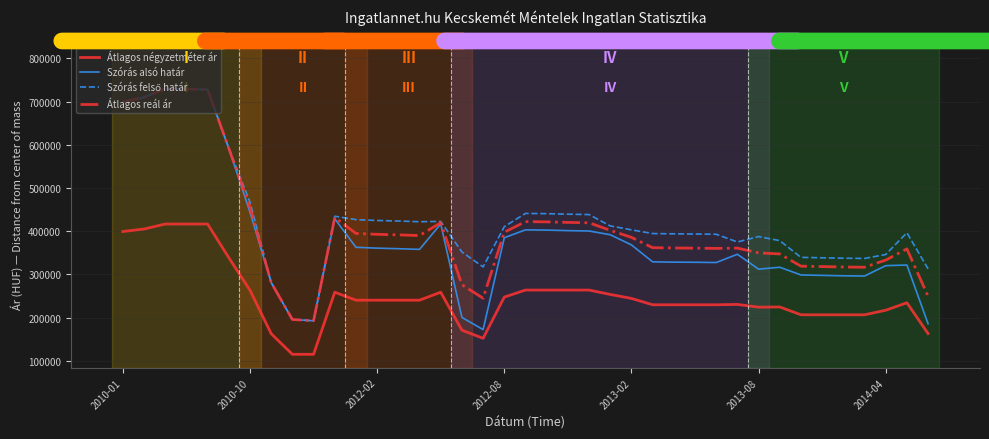

What is the smallest value displayed?

115000